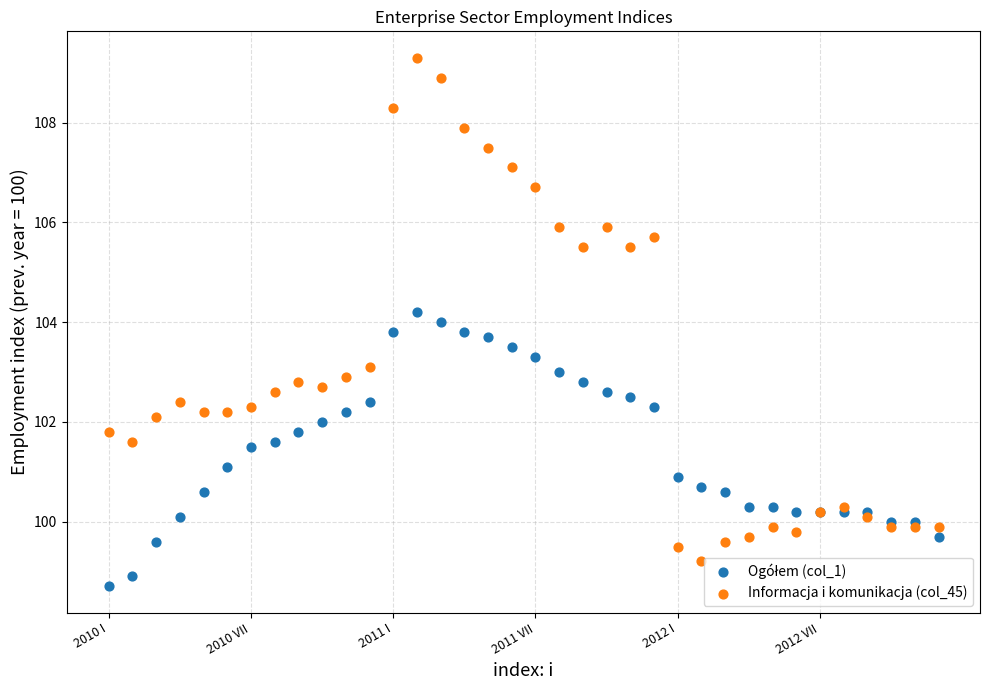

Which series reaches the maximum Y coordinate?

Informacja i komunikacja (col_45)